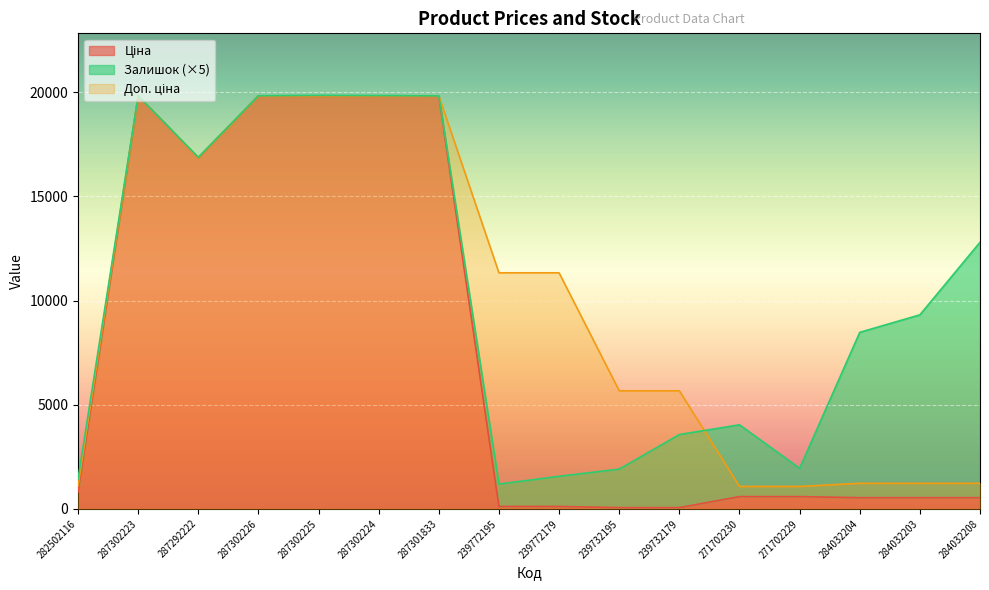

True or false: Доп. ціна has a value of 19831.1 at 287302223.

True